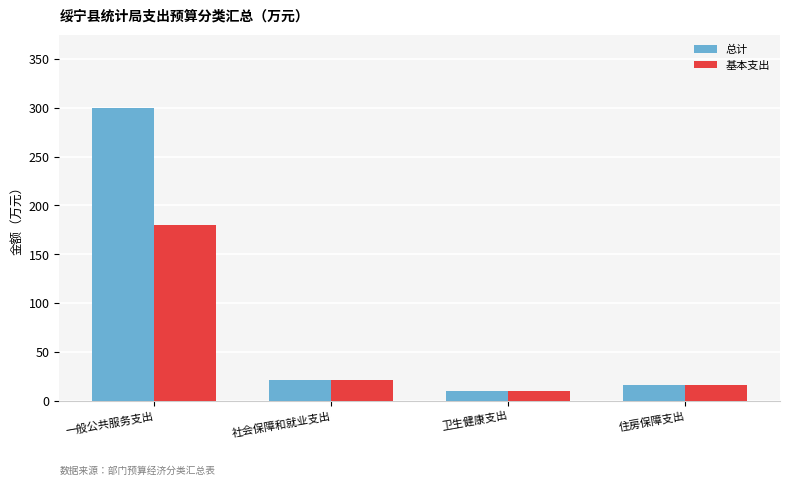

Reading left to right, extract all data points from this chart.

总计: 299.9	21.8	10.0	16.3
基本支出: 179.9	21.8	10.0	16.3